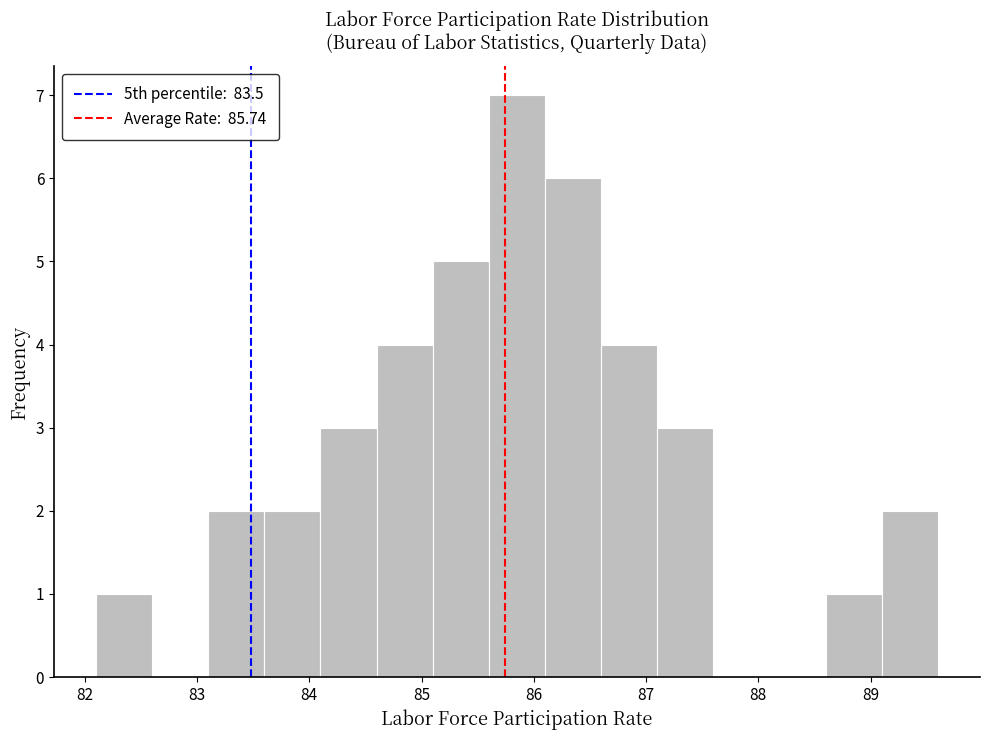

Reading left to right, list every bar in this chart as the range it spans on the x-axis followed by its height. The values are not printed on the chart, so give them approximately, as read against the axis.

82.1 to 82.6: 1
82.6 to 83.1: 0
83.1 to 83.6: 2
83.6 to 84.1: 2
84.1 to 84.6: 3
84.6 to 85.1: 4
85.1 to 85.6: 5
85.6 to 86.1: 7
86.1 to 86.6: 6
86.6 to 87.1: 4
87.1 to 87.6: 3
87.6 to 88.1: 0
88.1 to 88.6: 0
88.6 to 89.1: 1
89.1 to 89.6: 2